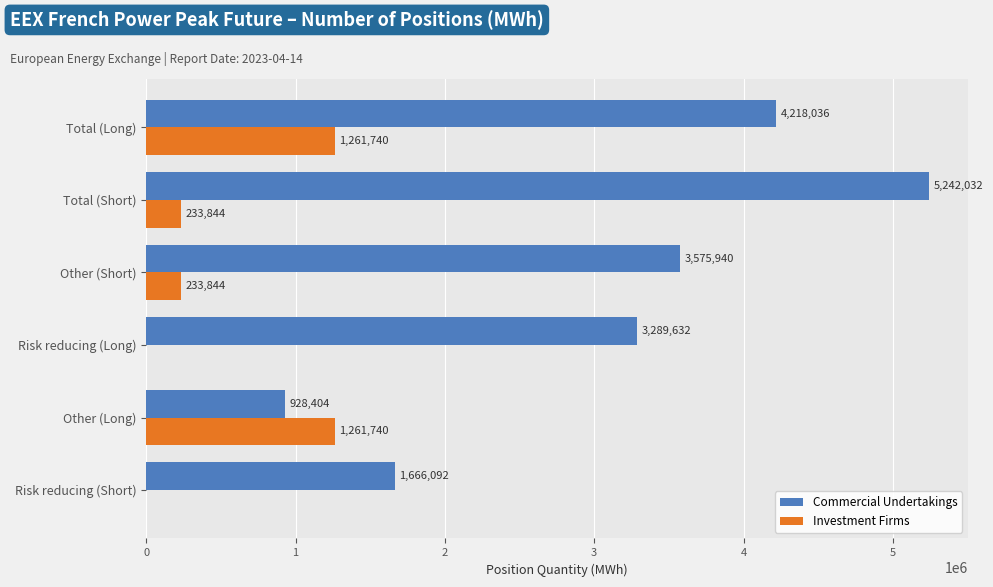

Read the Investment Firms value at Total (Short).

233844